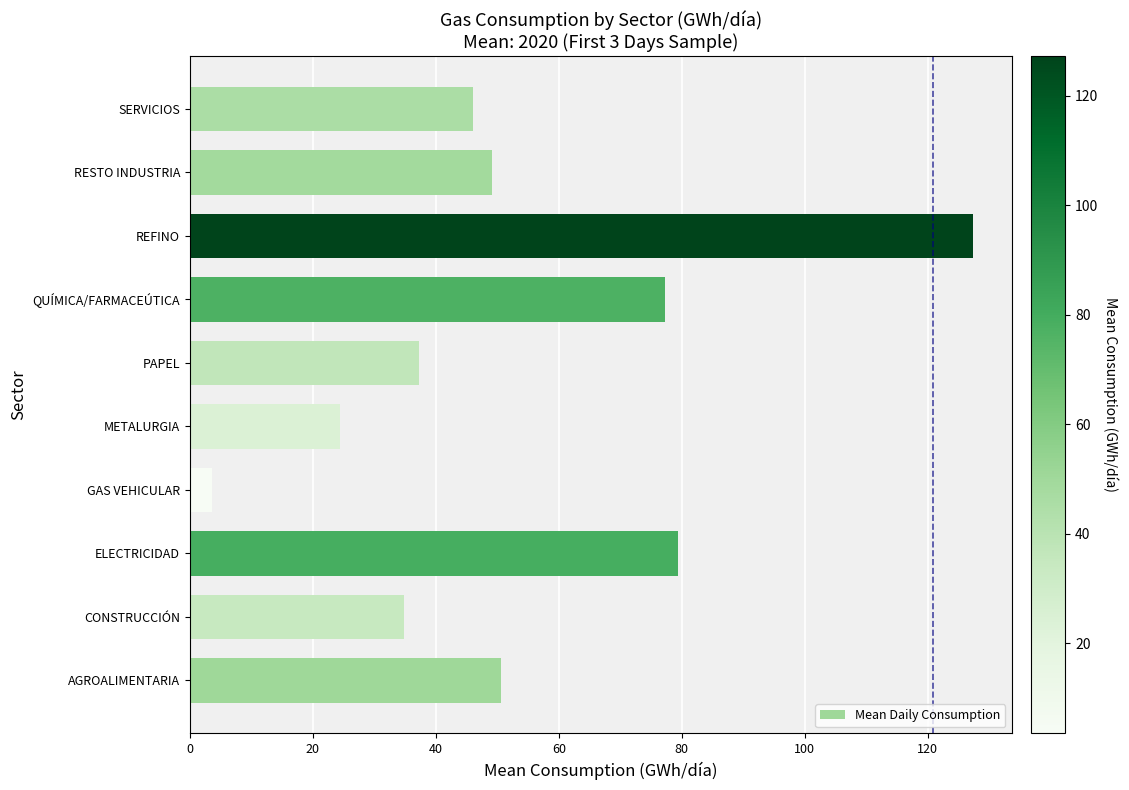

What is the difference between the maximum and minimum values?

123.7